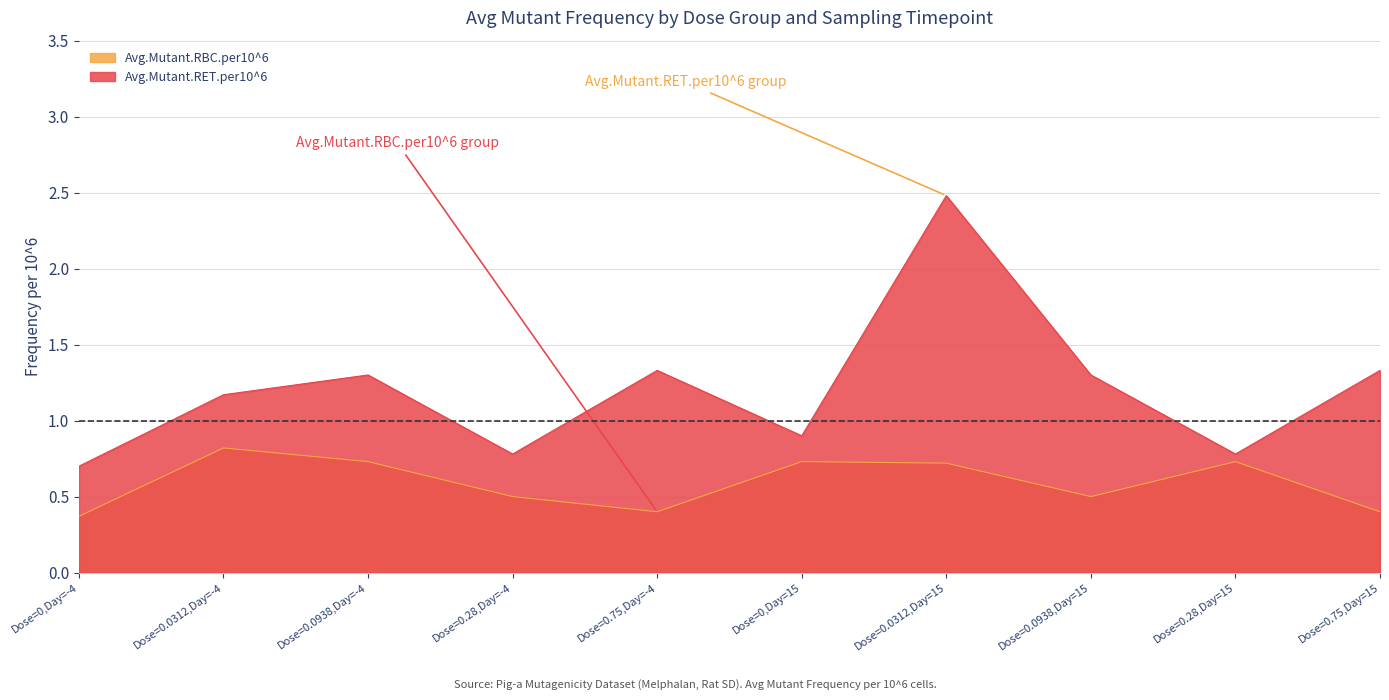

Reading left to right, list all the values displayed in this chart.

Avg.Mutant.RBC.per10^6: 0.4	0.8	0.7	0.5	0.4	0.7	0.7	0.5	0.7	0.4
Avg.Mutant.RET.per10^6: 0.7	1.2	1.3	0.8	1.3	0.9	2.5	1.3	0.8	1.3